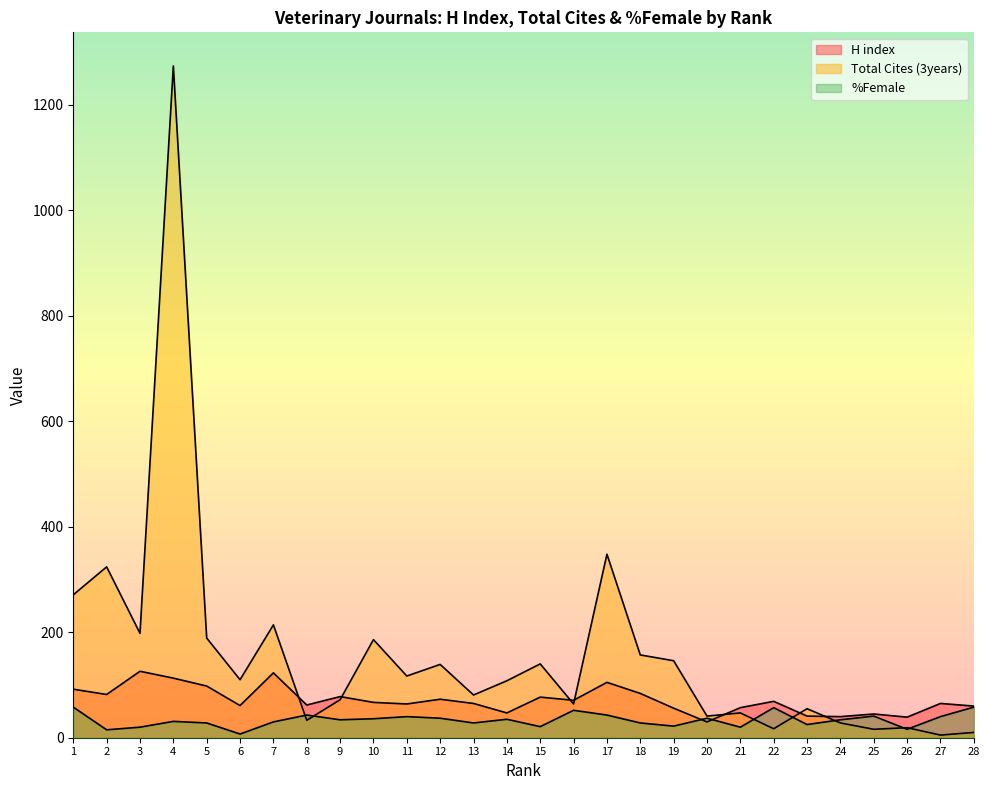

Is it true that Total Cites (3years) equals 214 at 7?

True